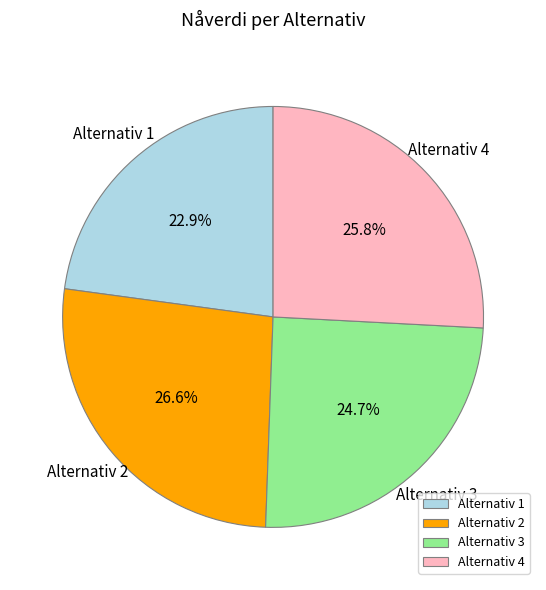

What is the total percentage of Alternativ 4 and Alternativ 2?

52.4%